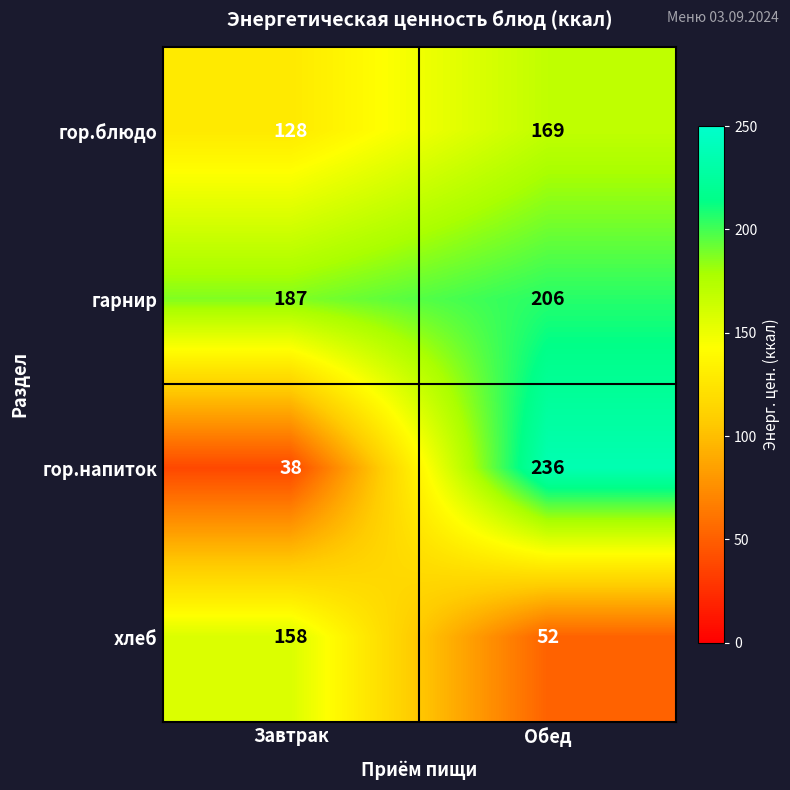

Which series has the largest range (max minus min)?

гор.напиток